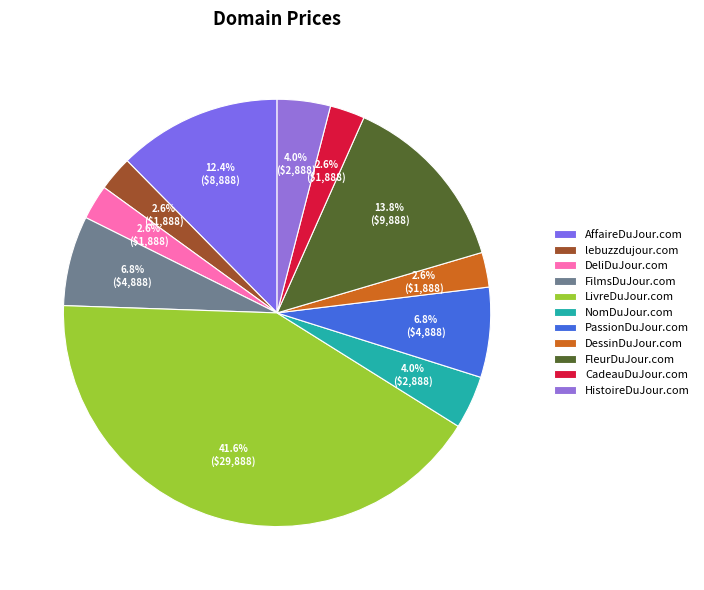

Is it true that DessinDuJour.com is 3% of the pie?

True